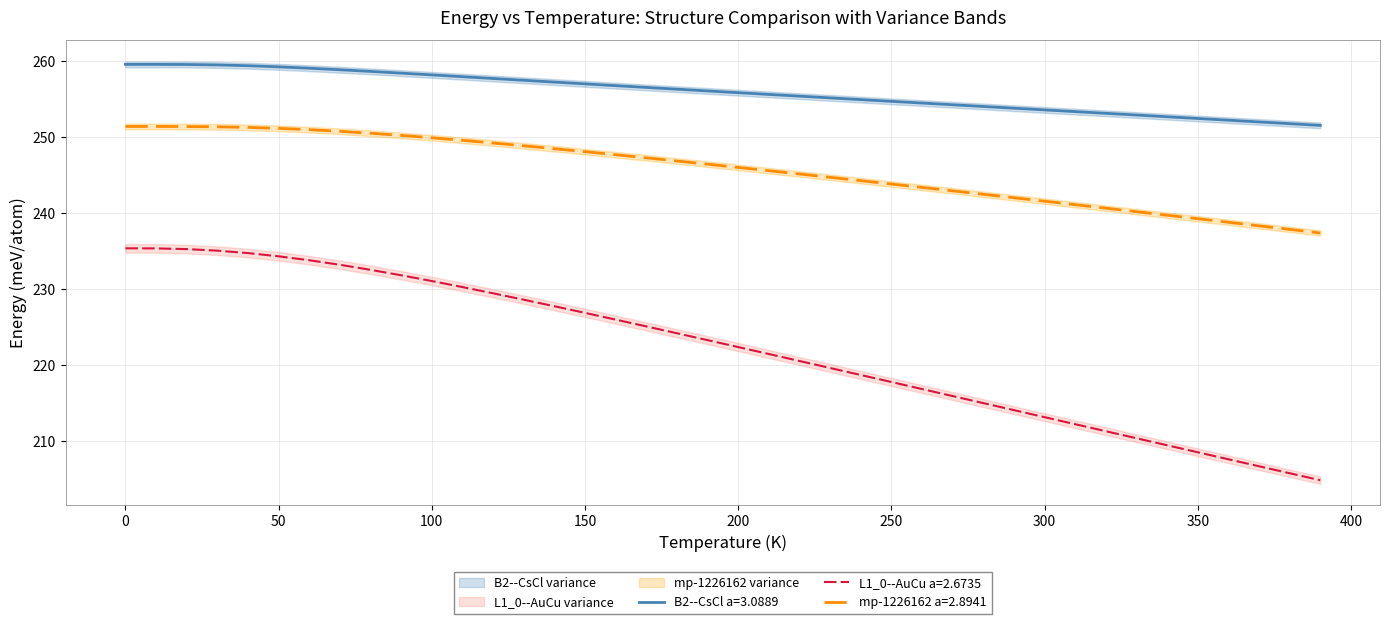

Does the chart have visible grid lines?

Yes